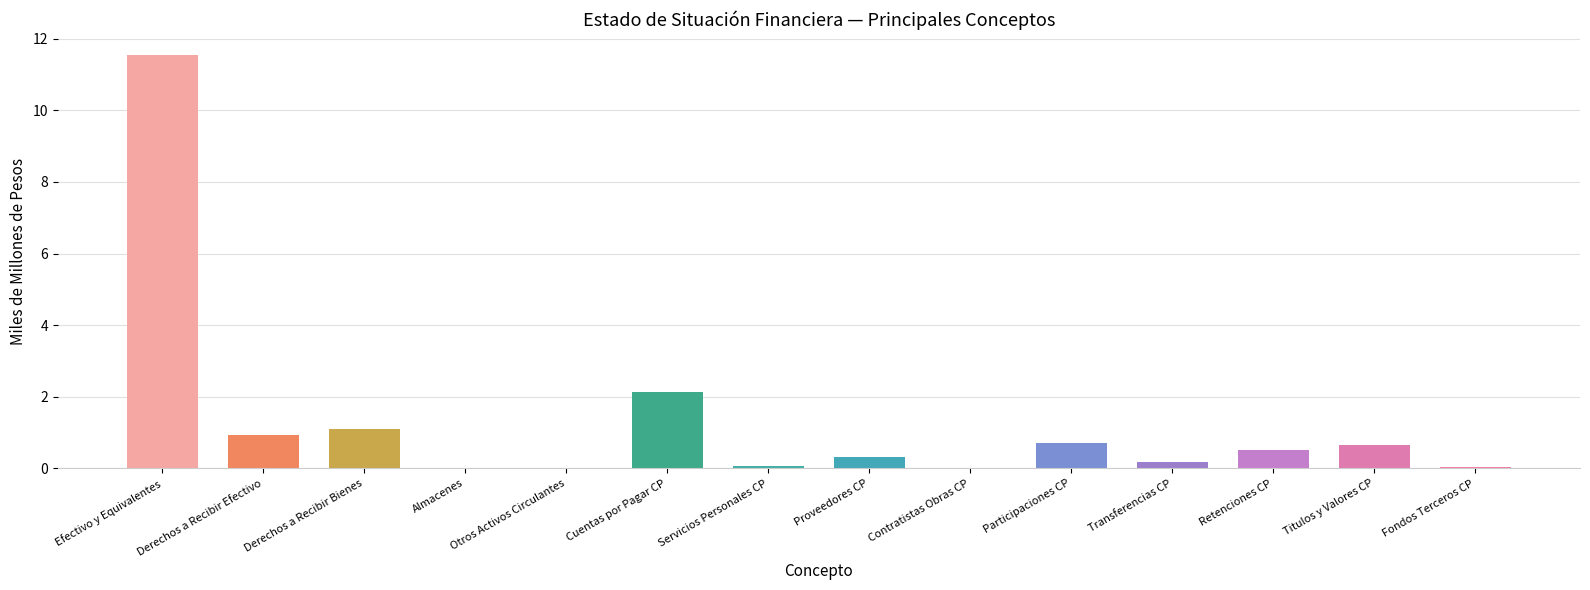

Which has a higher value, Otros Activos Circulantes or Derechos a Recibir Efectivo?

Derechos a Recibir Efectivo